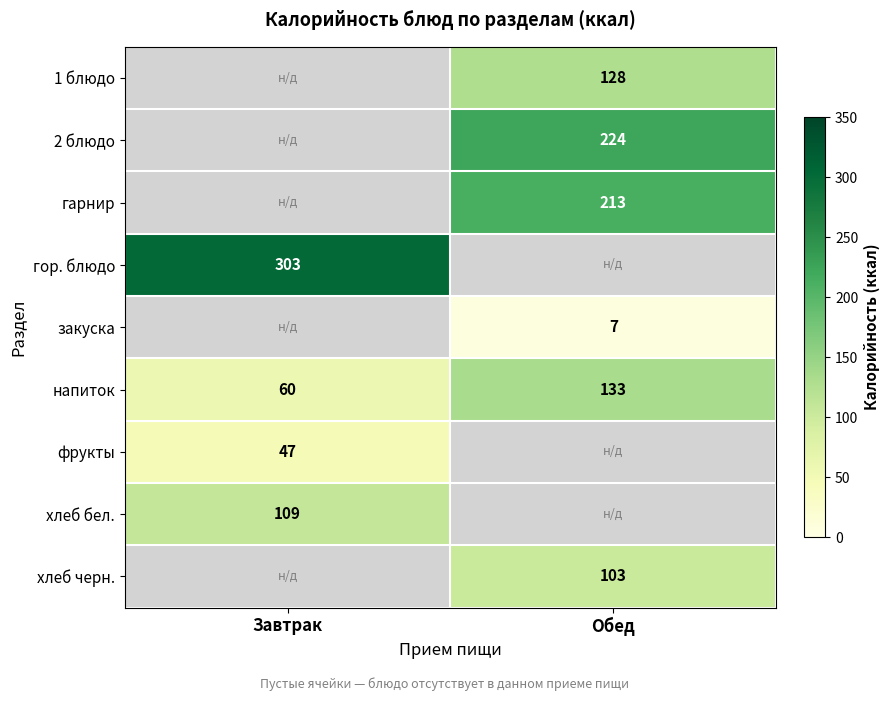

Is the value of фрукты at Завтрак greater than the value of гарнир at Обед?

No